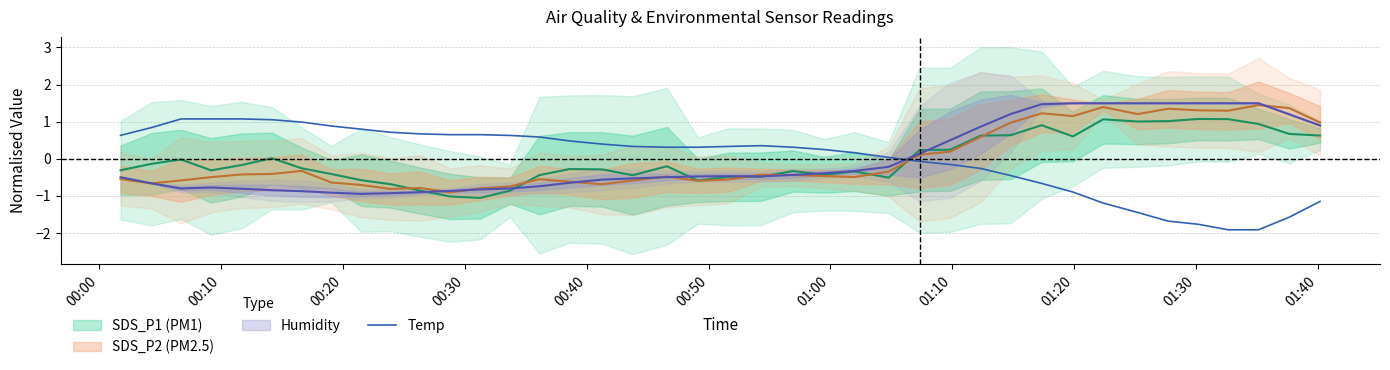

What is the lowest value of the Temp series?

-1.9